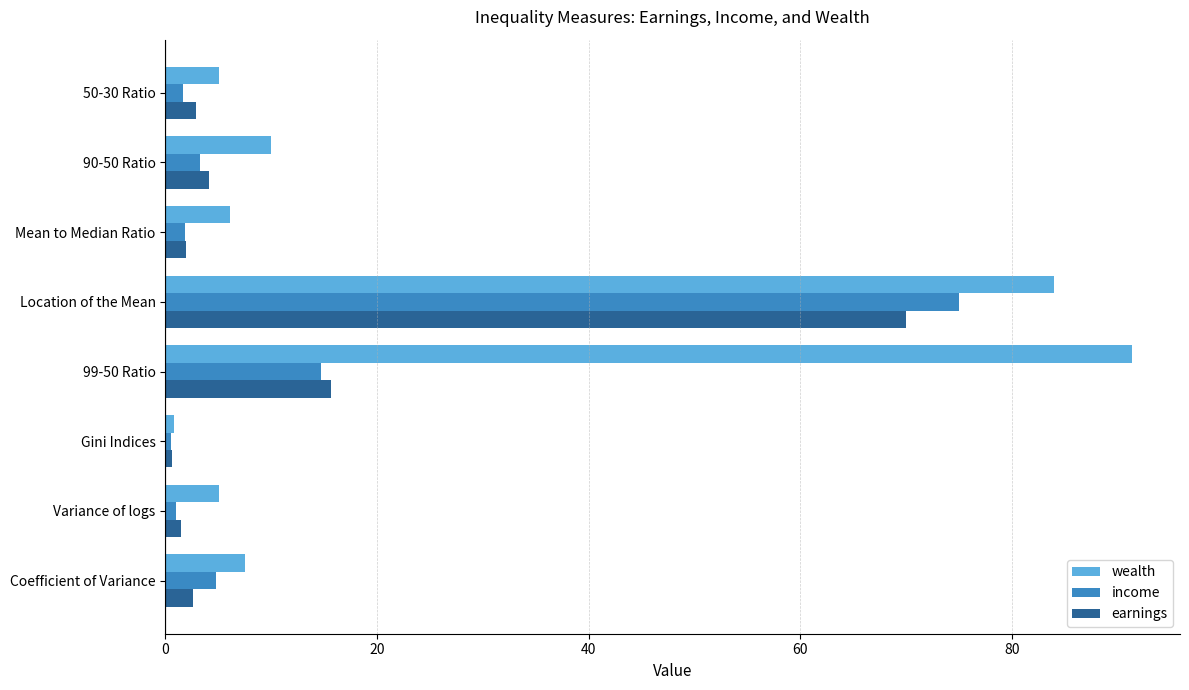

At which category is the sum across all series the highest?

Location of the Mean